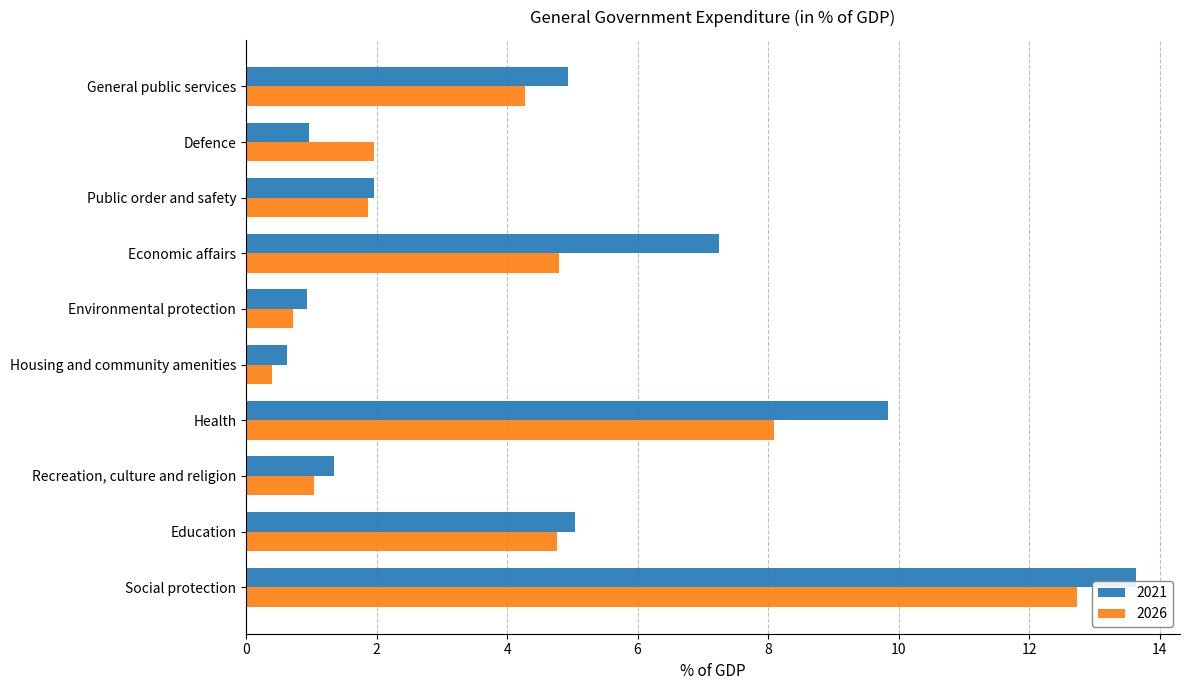

What value does the 2021 series have at Economic affairs?

7.2